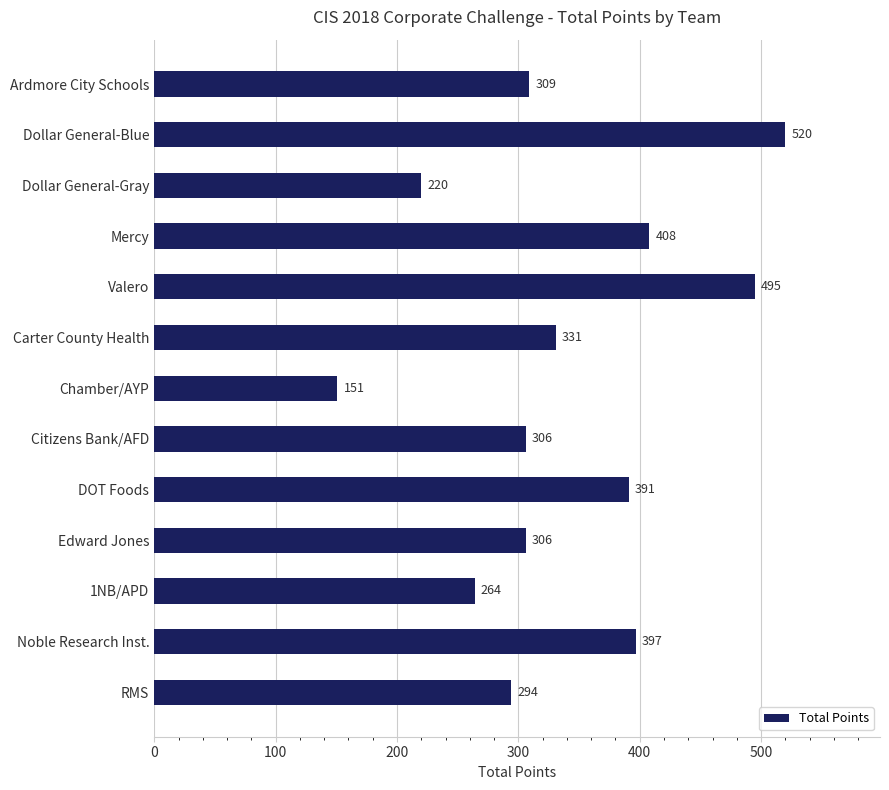

Reading top to bottom, extract all data points from this chart.

309	520	220	408	495	331	151	306	391	306	264	397	294